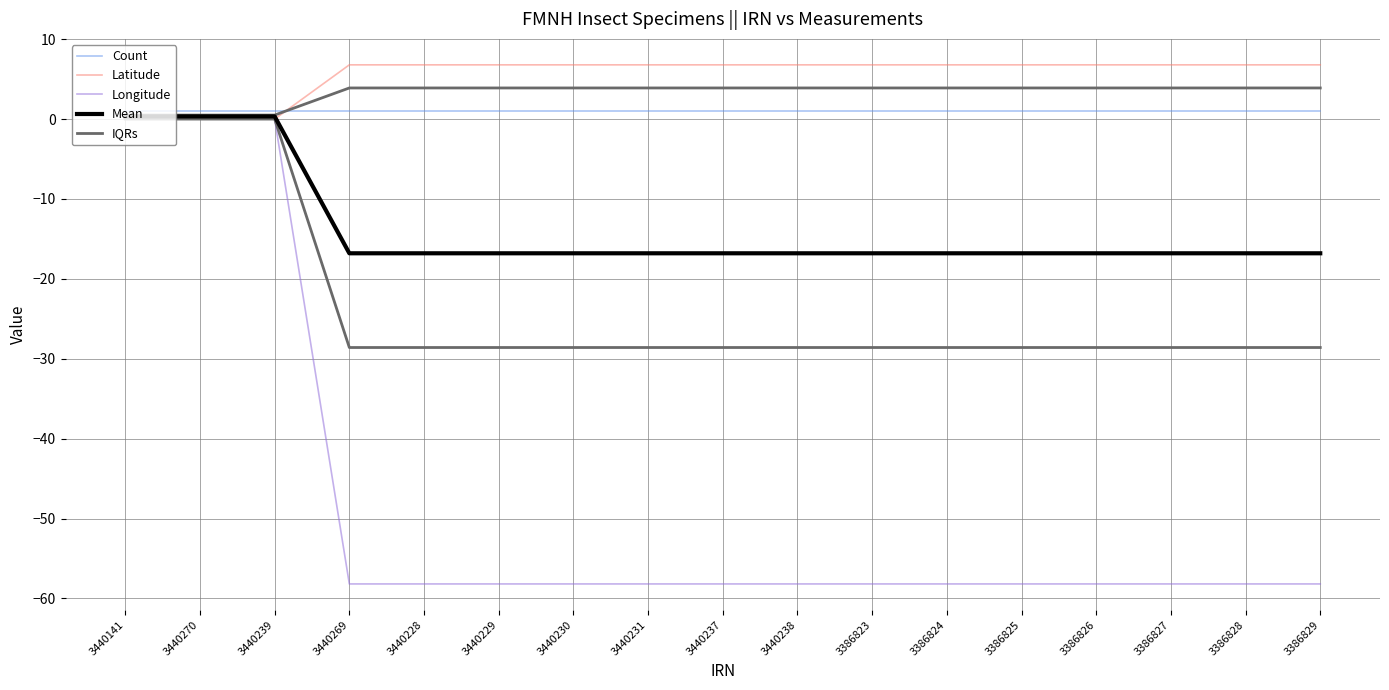

How many series are shown in this chart?

5